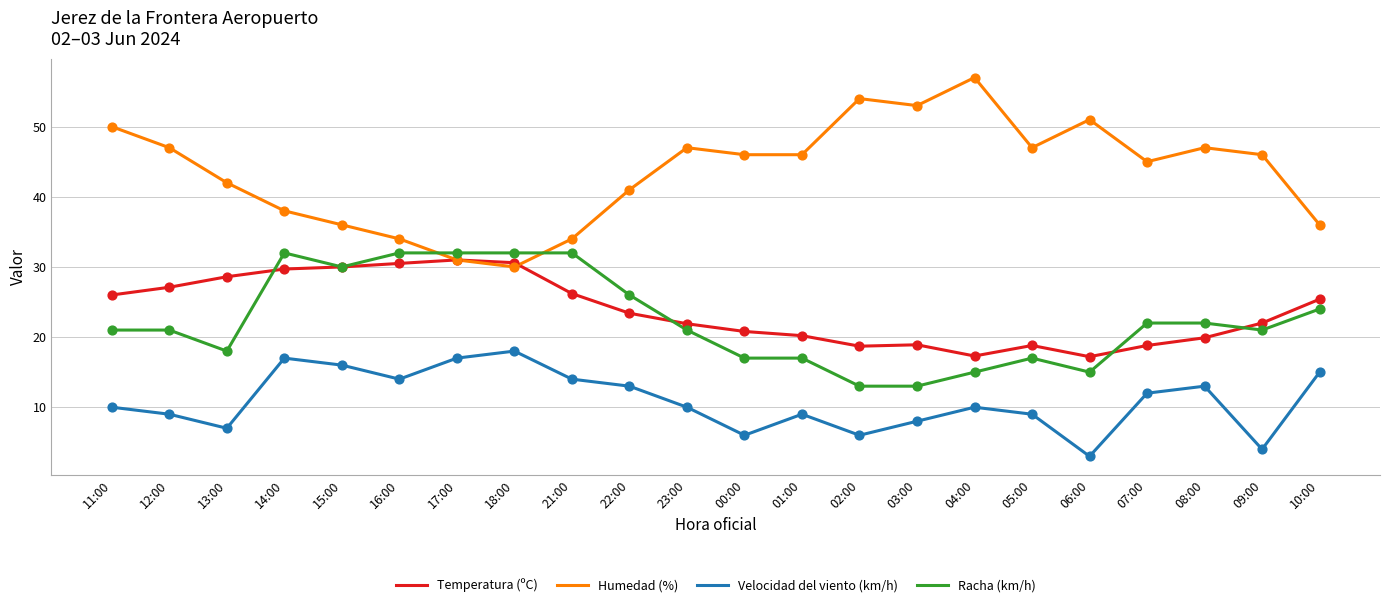

Which series has the largest total across all categories?

Humedad (%)